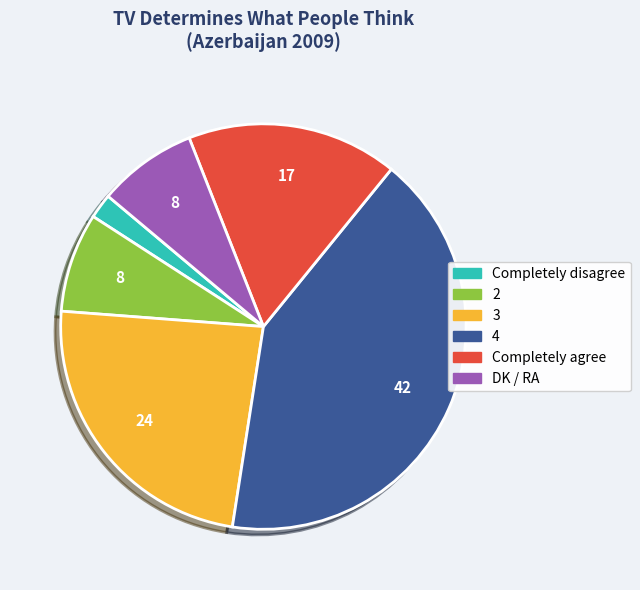

How many slices are in this pie chart?

6